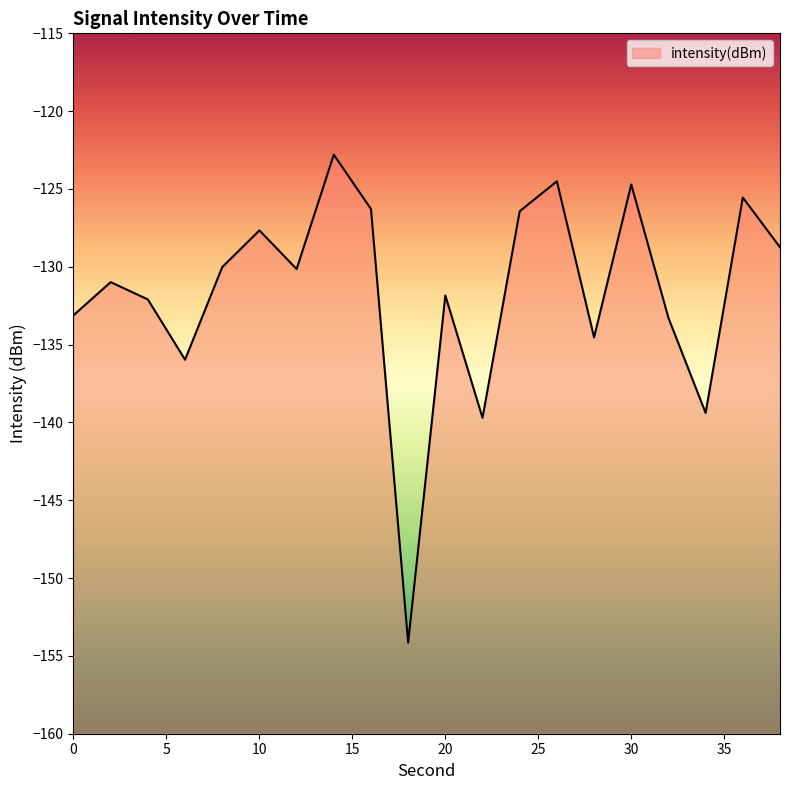

How many lines are shown in the chart?

1